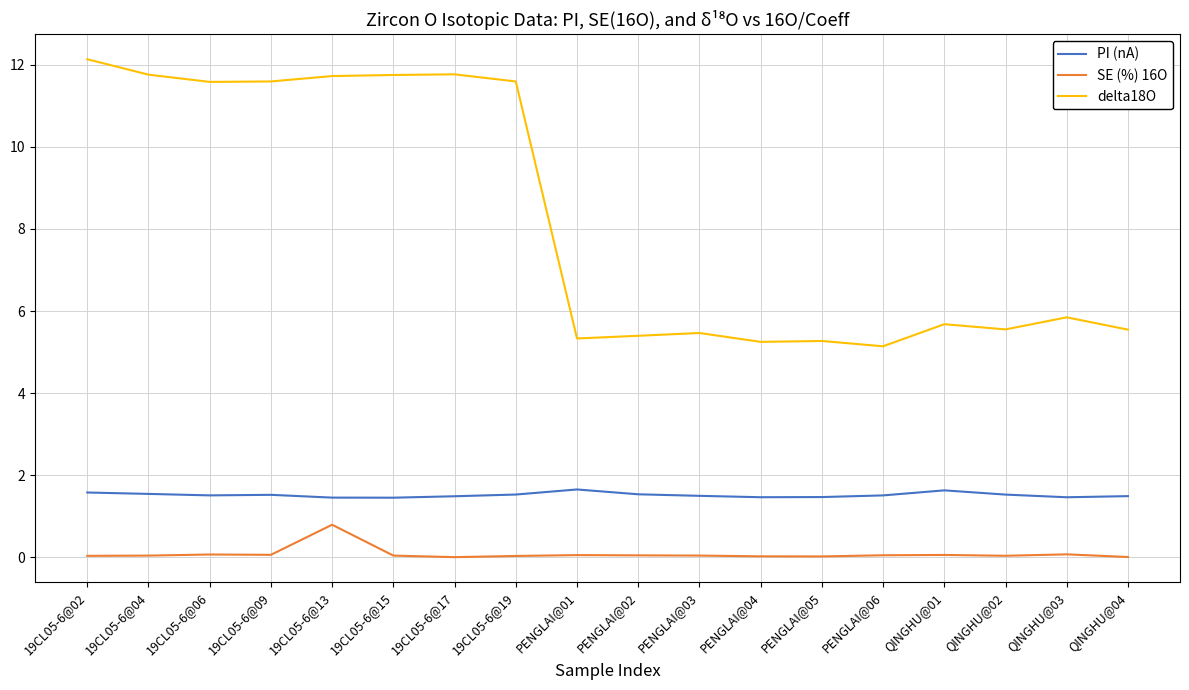

True or false: delta18O and SE (%) 16O cross at least once.

False